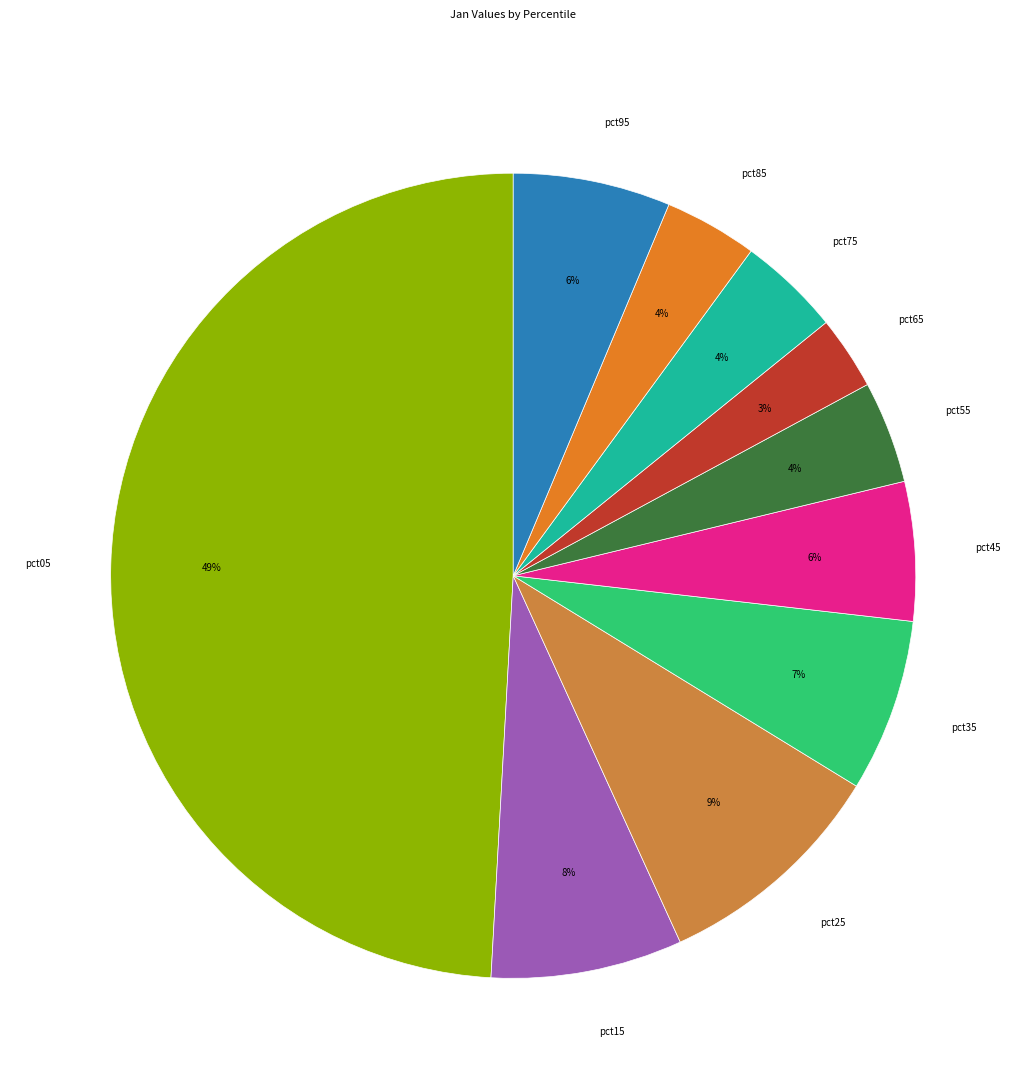

To the nearest percent, what is the combined percentage of pct35 and pct95?

13%